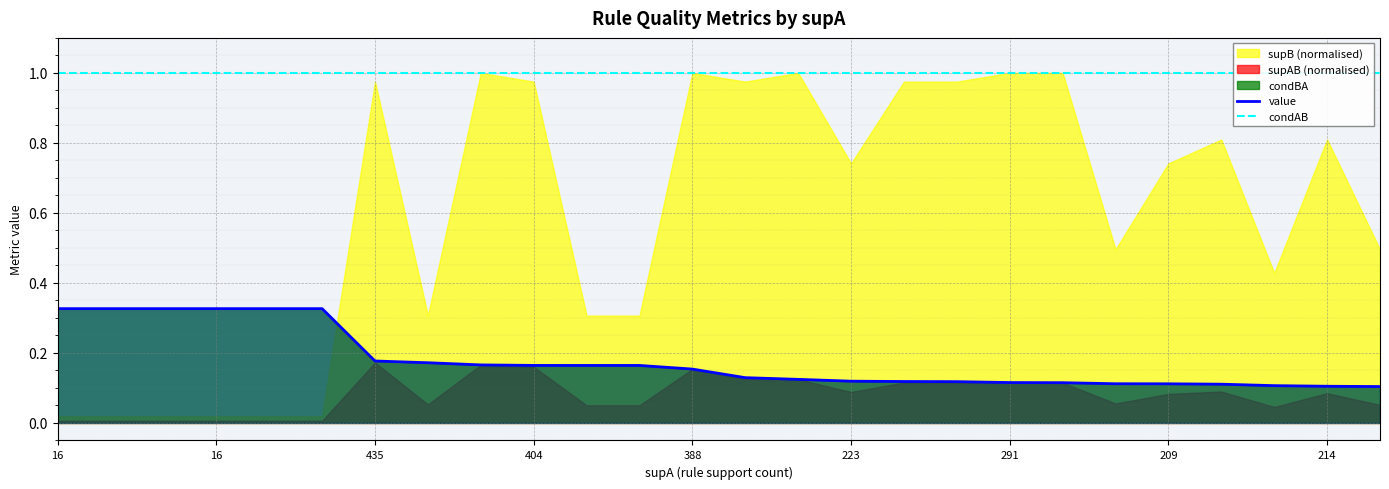

True or false: condAB and value cross at least once.

False